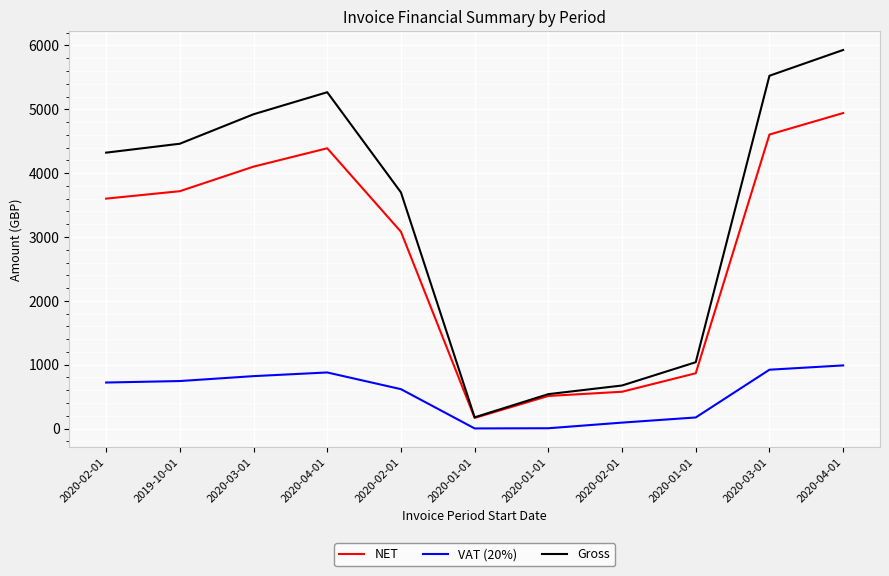

Reading right to left, transcribe all the data shown in this chart.

NET: 4941.1	4604.5	865.3	575.7	509.8	166.1	3081.9	4389.5	4101.9	3717.2	3600.8
VAT (20%): 988.2	920.9	173.1	92.3	4.1	1.2	616.4	877.9	820.4	743.4	720.1
Gross: 5929.3	5525.4	1038.3	673.7	538.3	175.2	3698.3	5267.4	4922.2	4460.6	4320.9